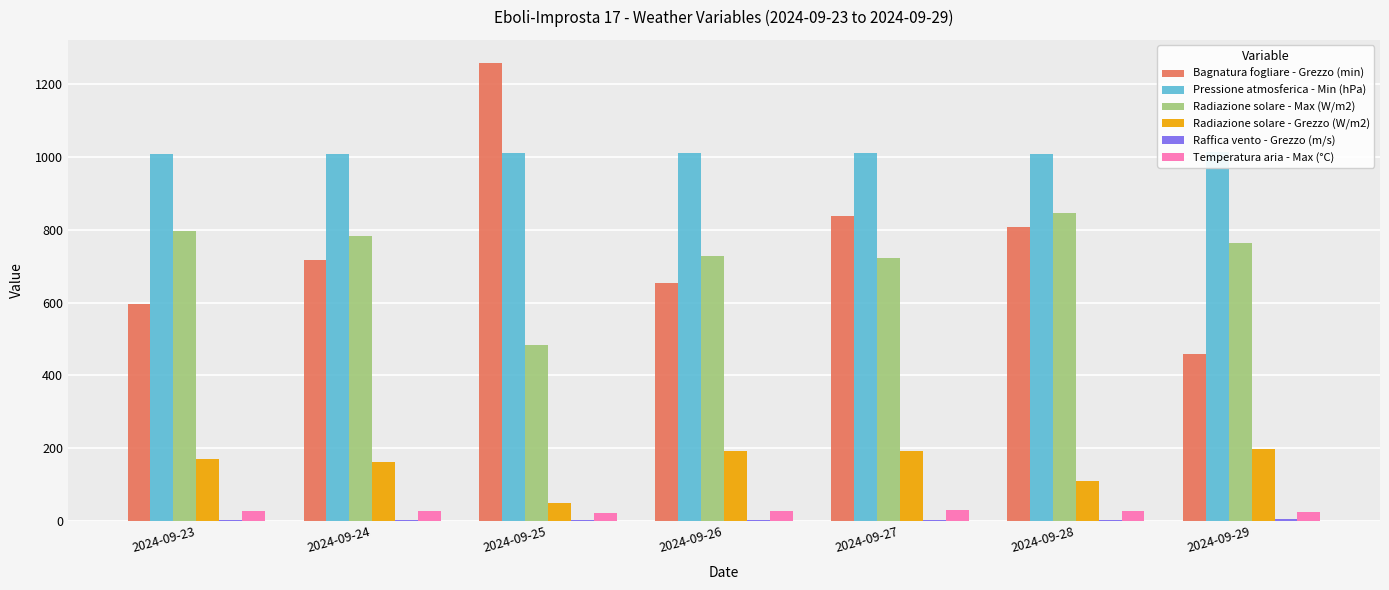

How many data points in Temperatura aria - Max (°C) are less than 26?

2